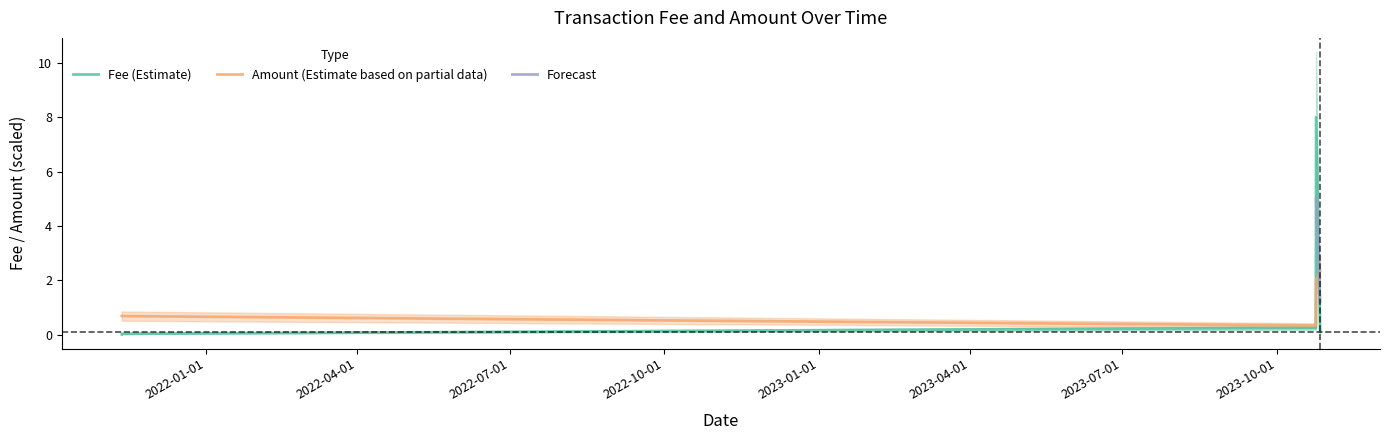

What is the difference between the highest and lowest values at 2023-10-26 21:30:00?

2.2